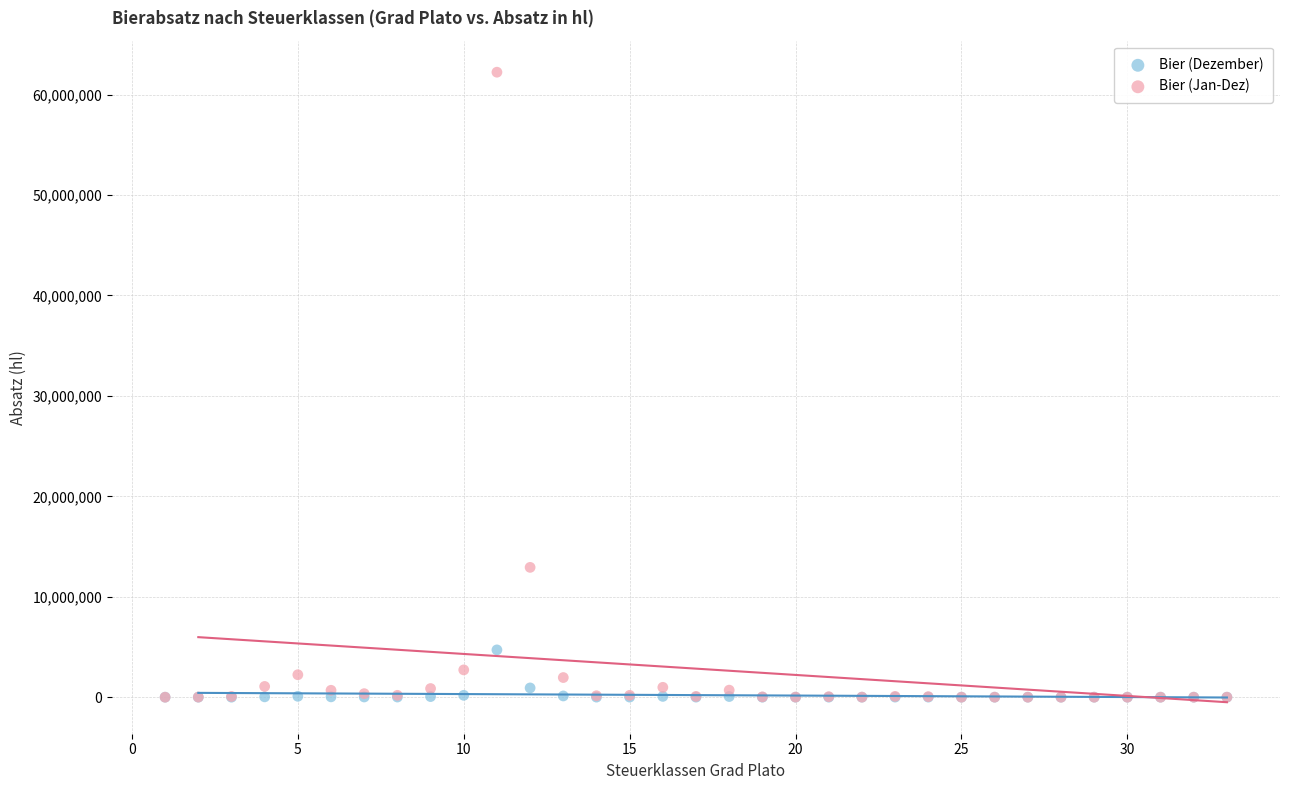

In the Bier (Jan-Dez) series, what Y value is closest to 31112190?

12925424.5